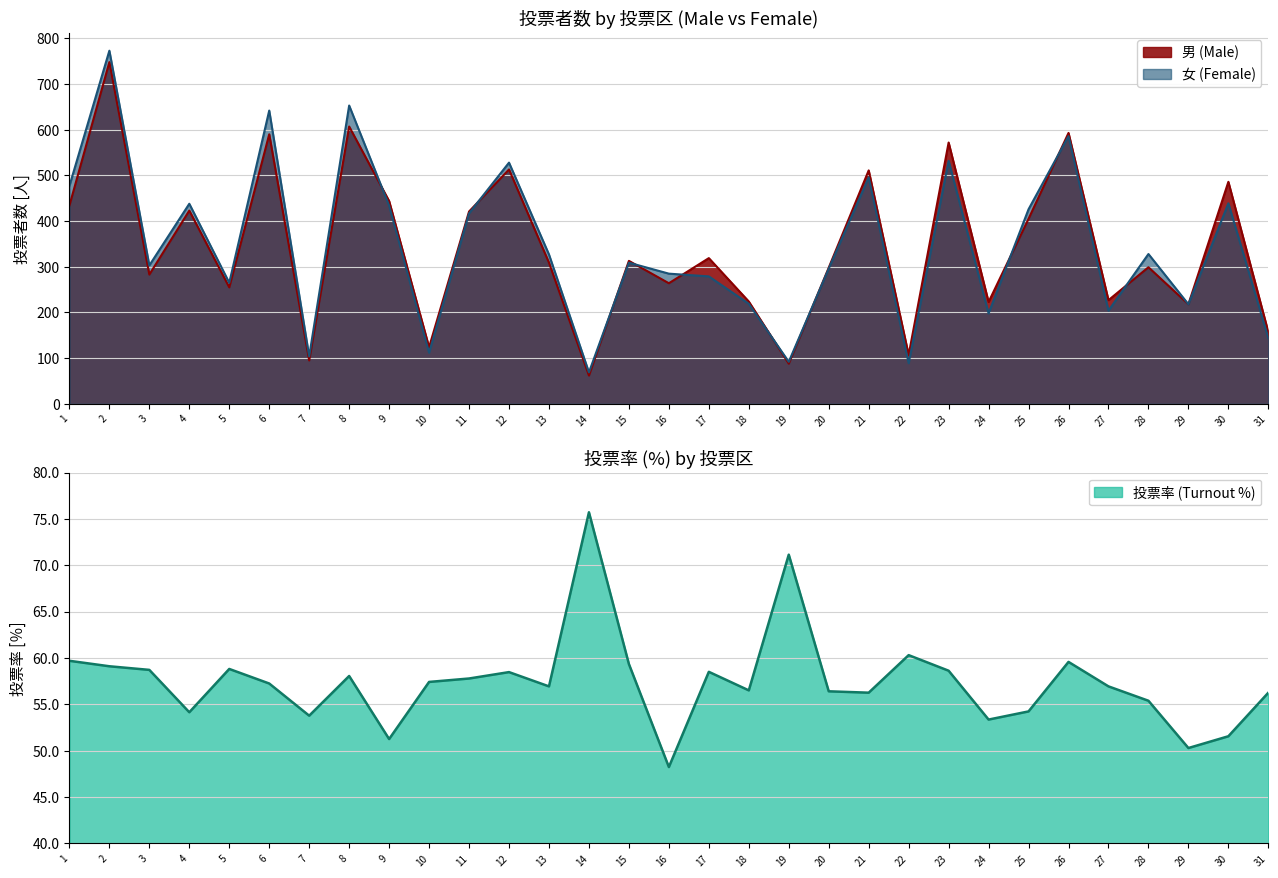

Between 21 and 2, which is larger?

2